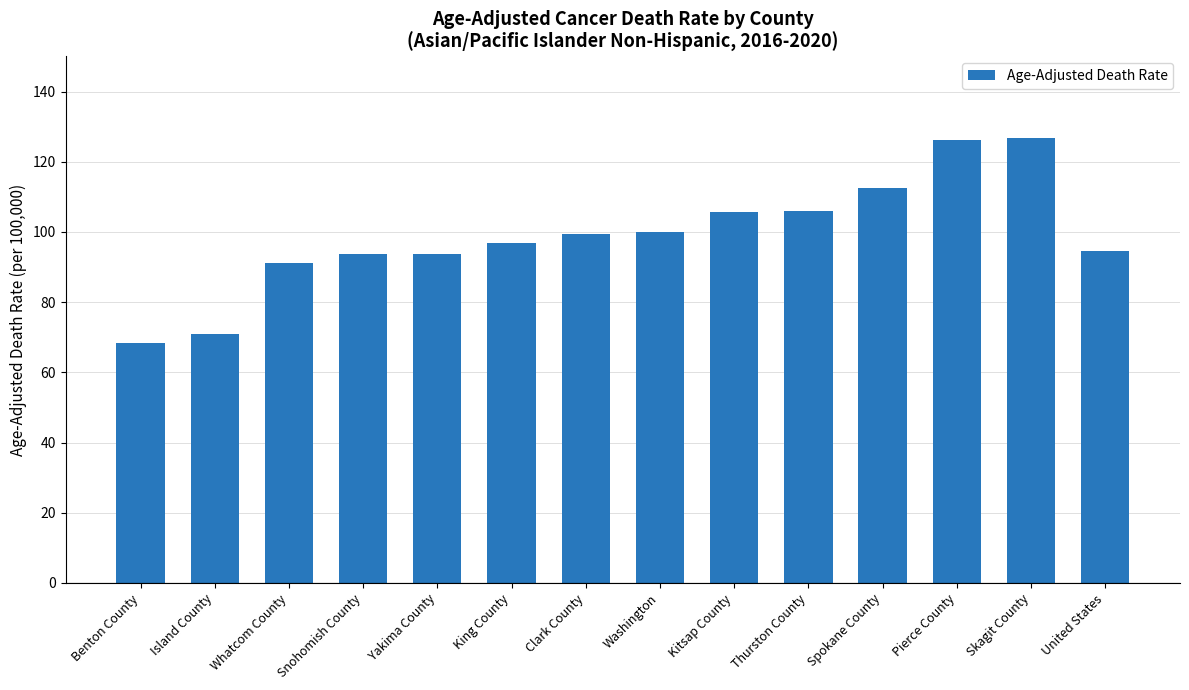

What is the change in value from Clark County to Spokane County?

+13.1